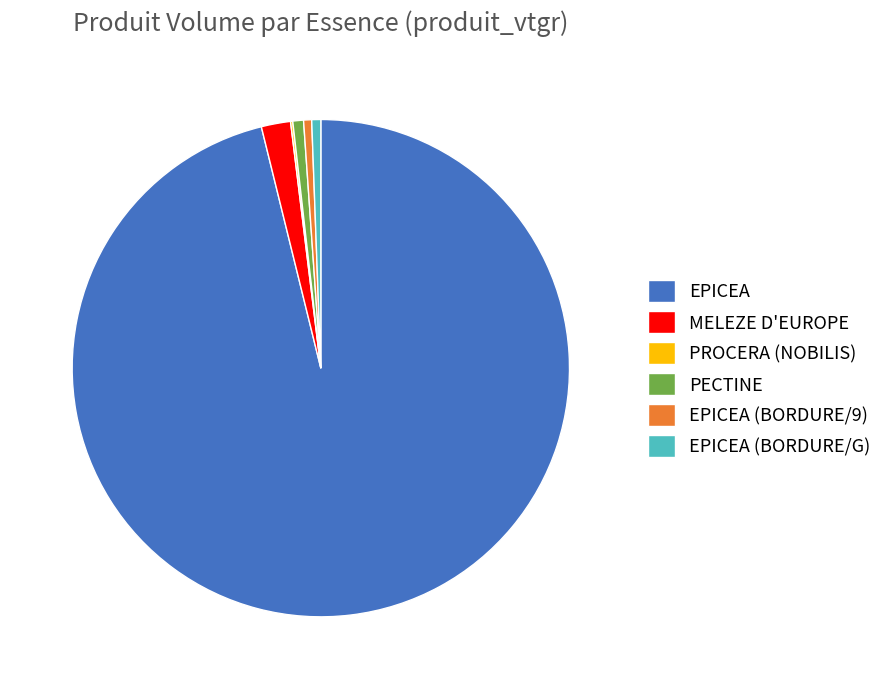

Does any single category account for the majority?

Yes